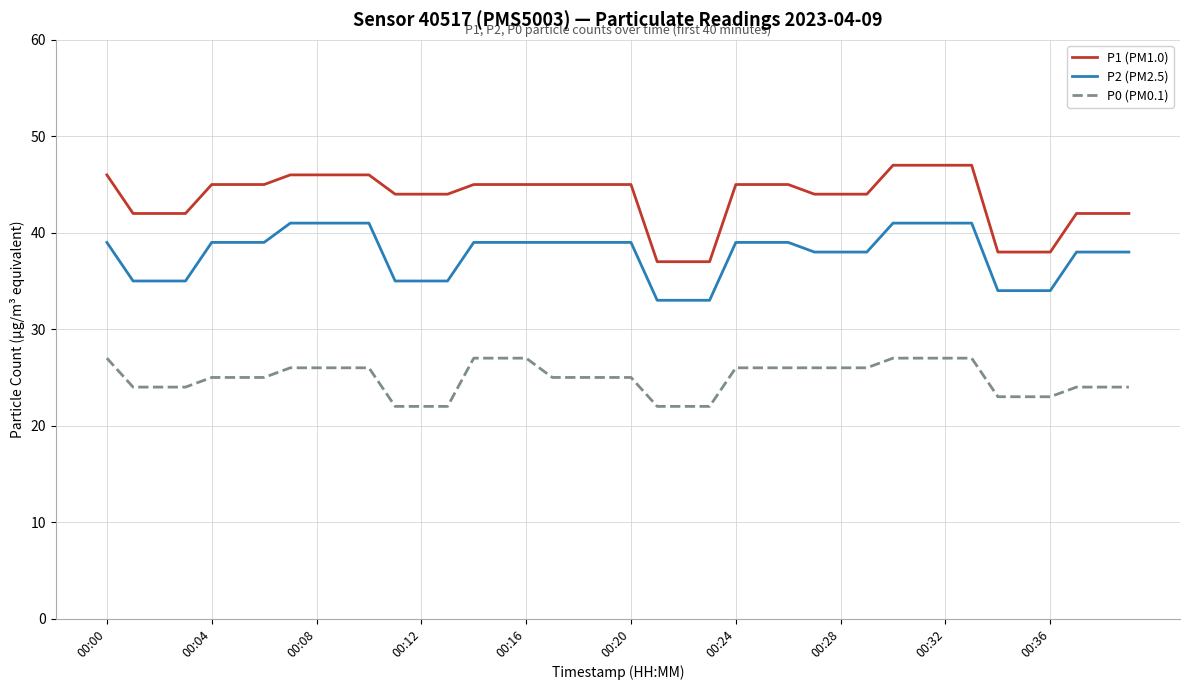

Rank the series by their maximum value, from highest to lowest.

P1 (PM1.0), P2 (PM2.5), P0 (PM0.1)